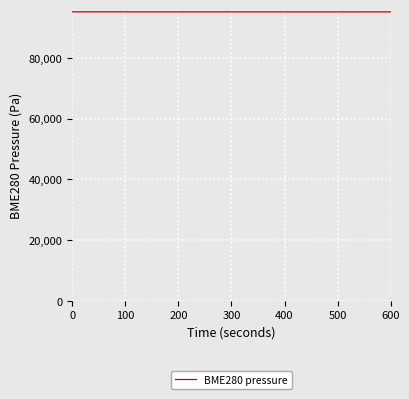

Does the chart have visible grid lines?

Yes